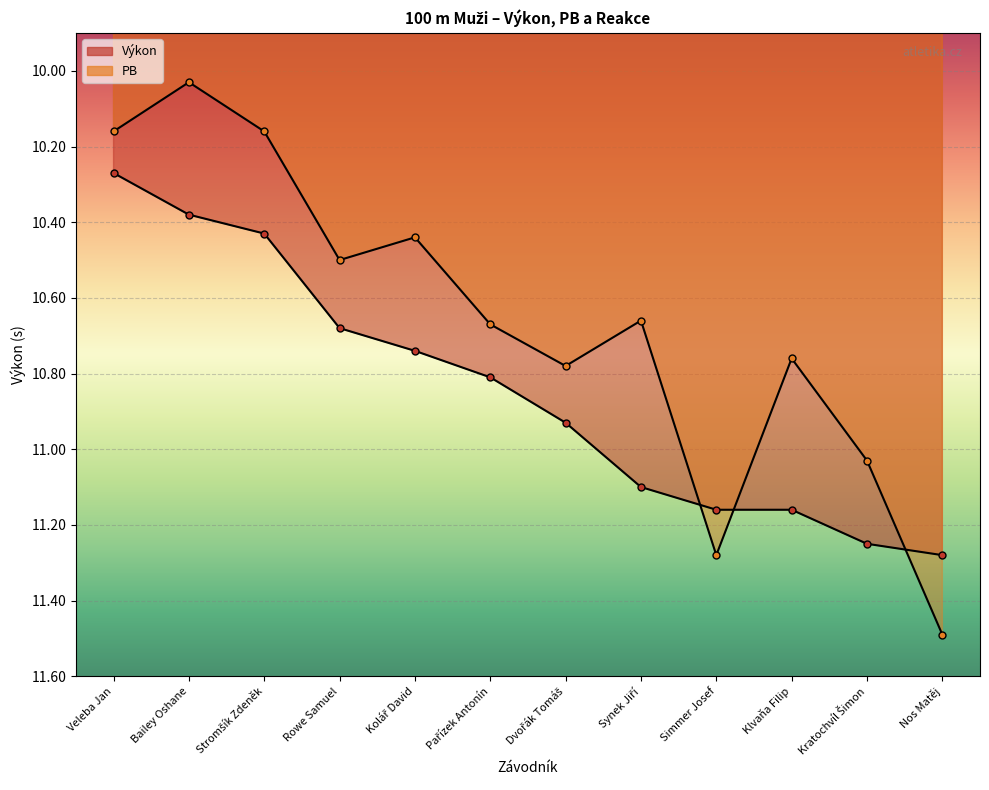

Where is PB nearest to the value 10?

Bailey Oshane